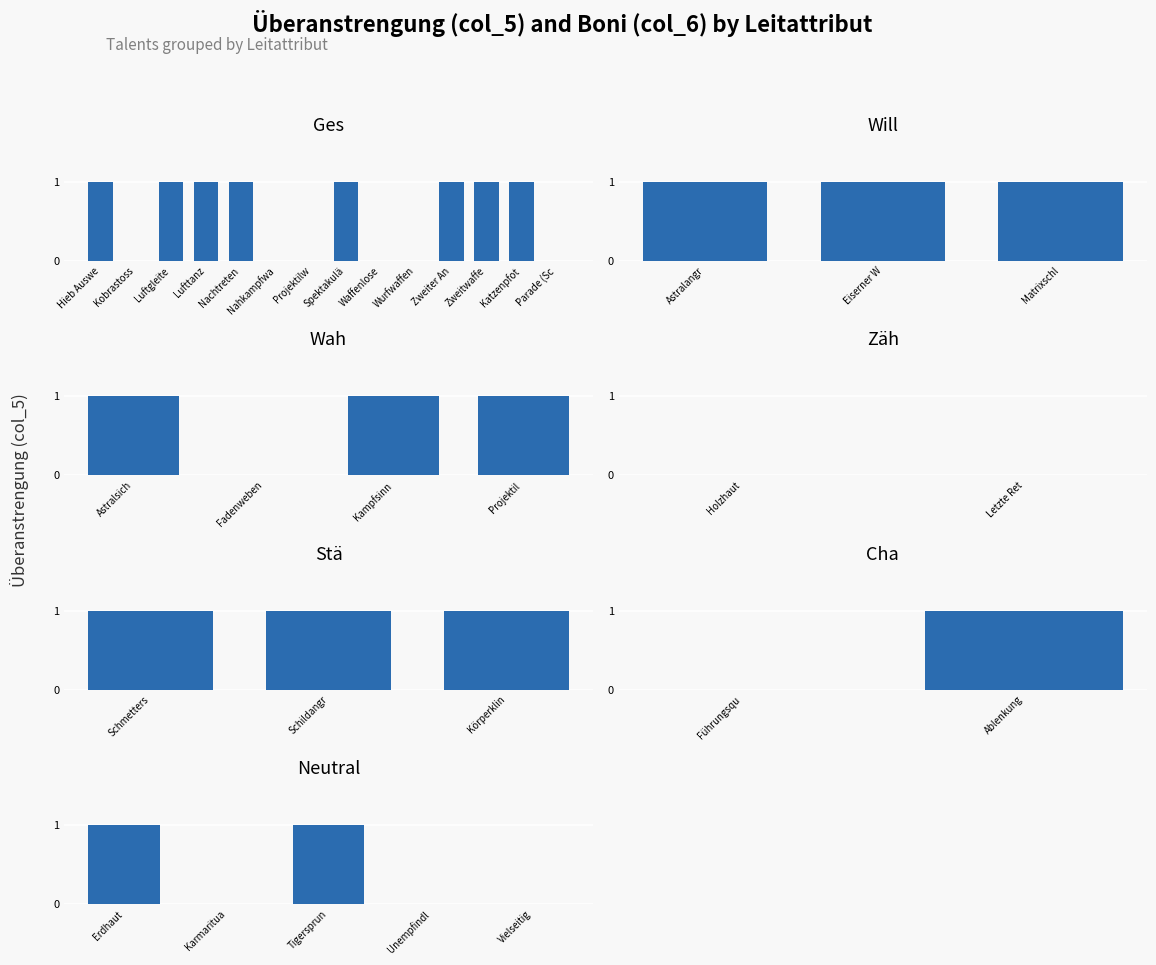

Which category has the lowest value across all series?

Karmaritua